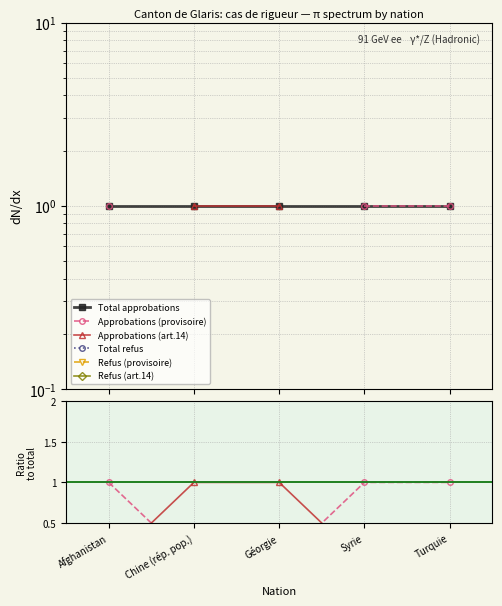

Reading left to right, what are all the values shown in this chart?

Total approbations: 1	1	1	1	1
Approbations (provisoire): 1	0	0	1	1
Approbations (art.14): 0	1	1	0	0
Total refus: 0	0	0	0	0
Refus (provisoire): 0	0	0	0	0
Refus (art.14): 0	0	0	0	0